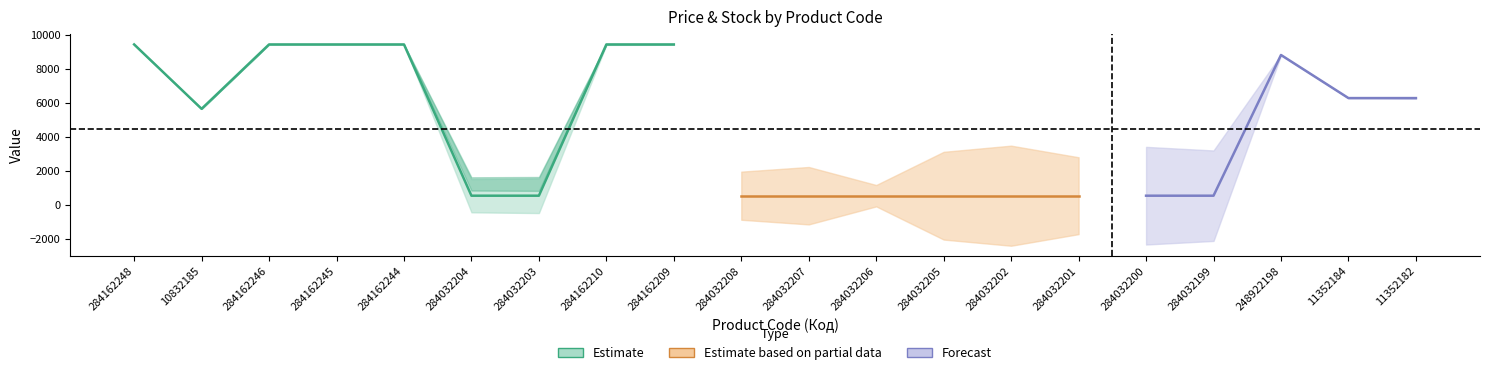

In Ціна, how many points are lower than both neighbors (excluding endpoints)?

1